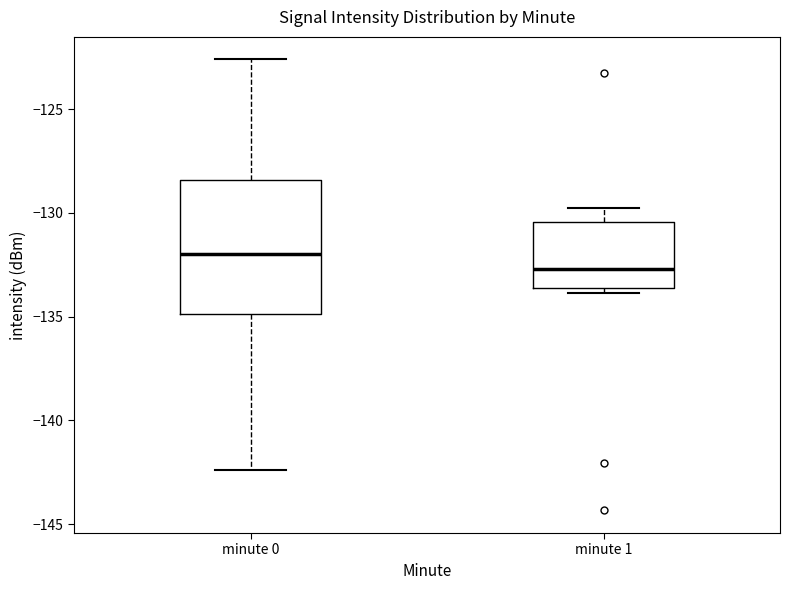

Where is the lower edge of the box for minute 1 on the y-axis? The values are not printed on the chart, so give them approximately, as read against the axis.

-133.5